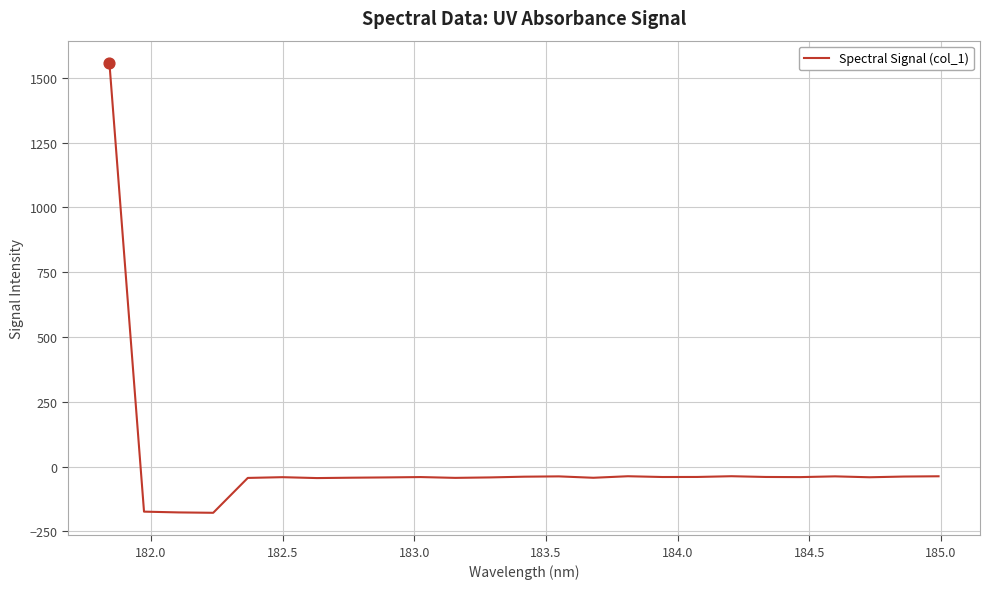

What is the maximum value shown in the chart?

1556.8